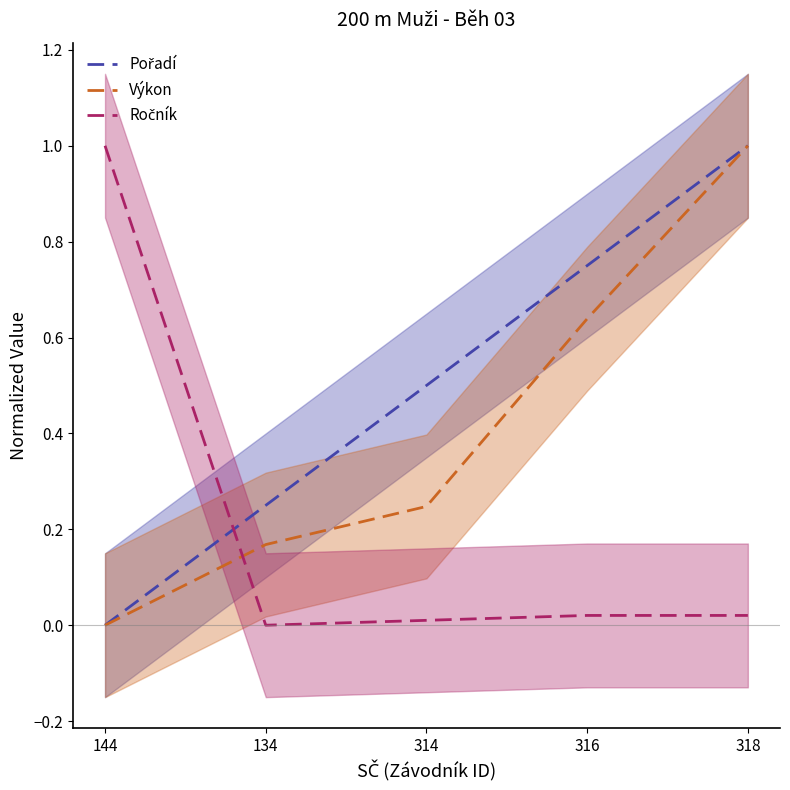

The Pořadí series shows 0.0 at 144. True or false?

True